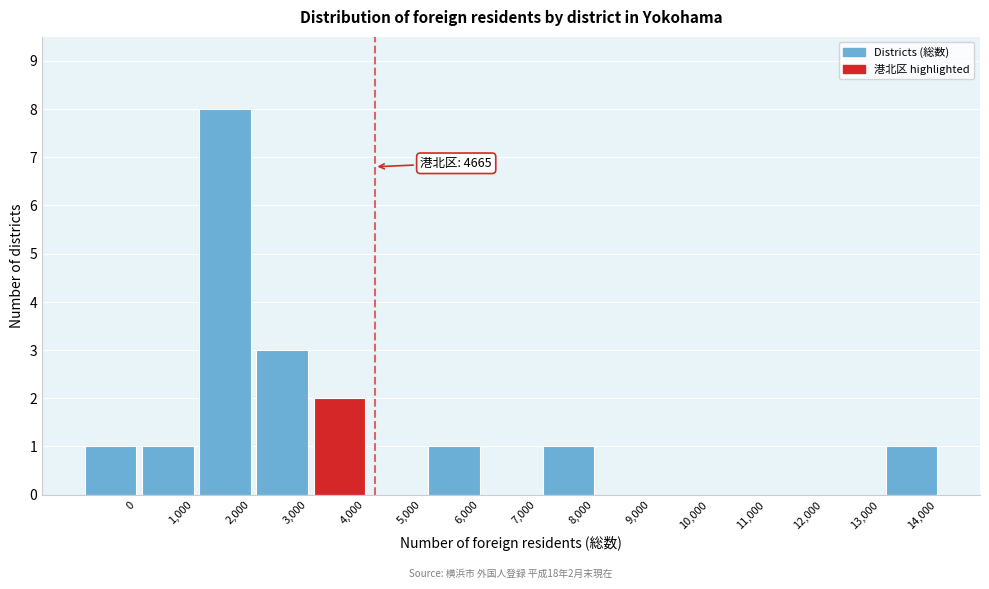

Reading right to left, extract all data points from this chart.

14,000=1	13,000=0	12,000=0	11,000=0	10,000=0	9,000=0	8,000=1	7,000=0	6,000=1	5,000=0	4,000=2	3,000=3	2,000=8	1,000=1	0=1